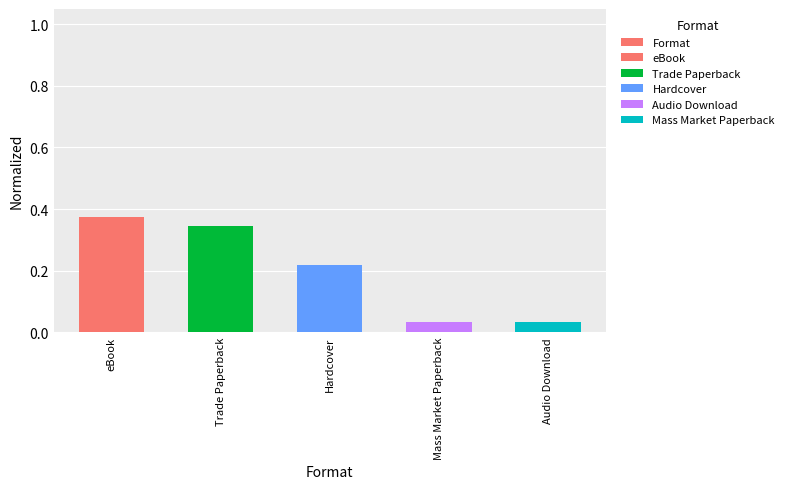

What is the change in value from eBook to Audio Download?

-0.3